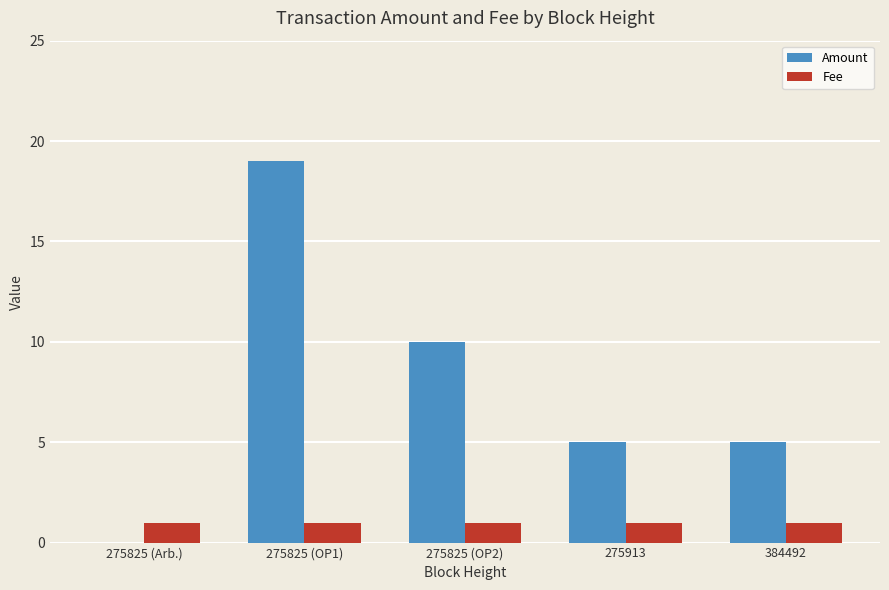

What is the maximum value shown in the chart?

19